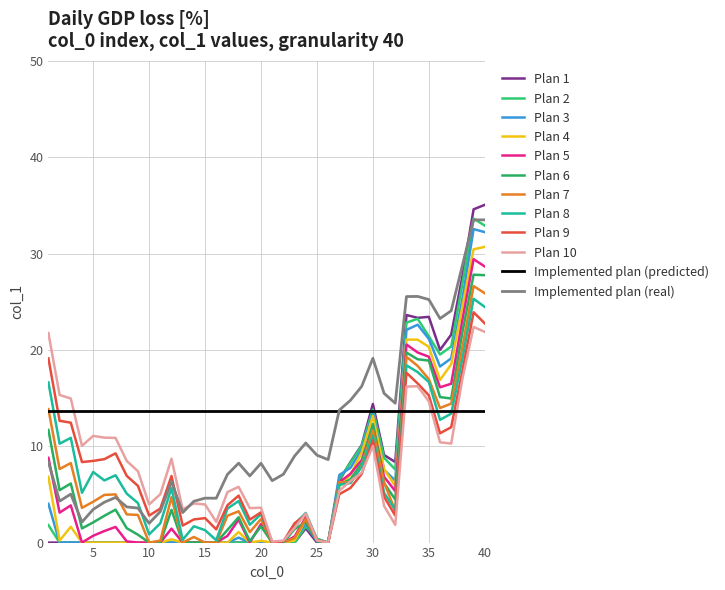

Does the chart have visible grid lines?

Yes